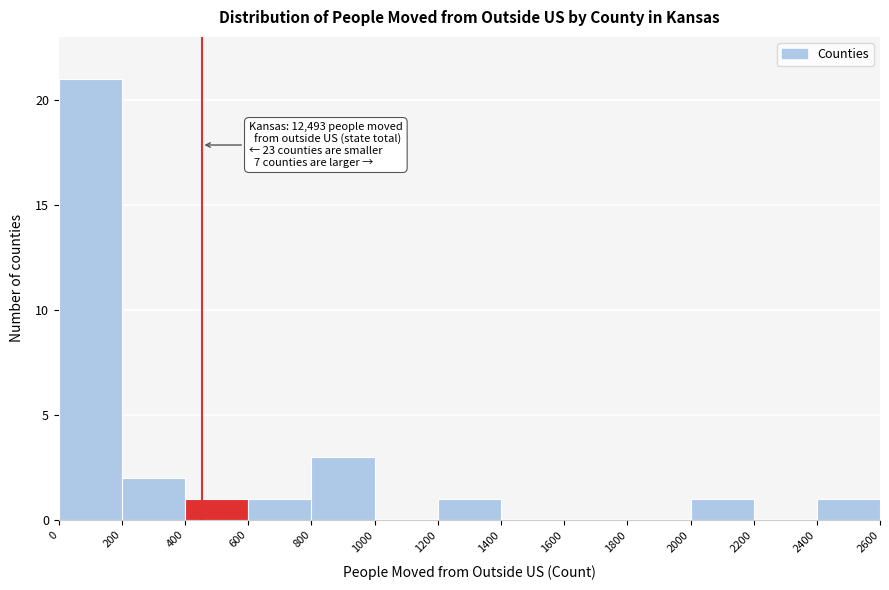

Over which range of the x-axis is the bar tallest?

0 to 200